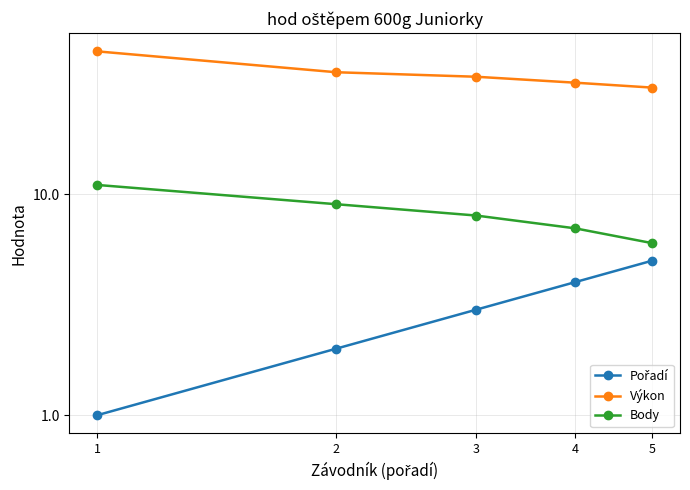

At which label does Výkon reach its minimum?

5